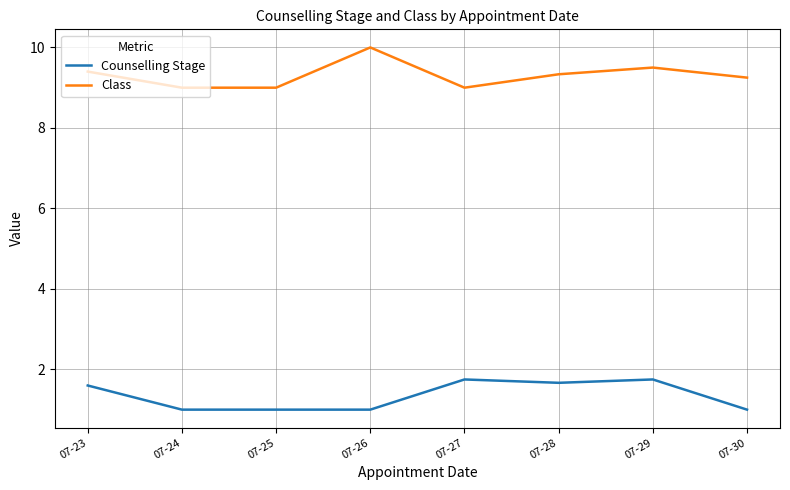

At which category is the sum across all series the highest?

07-29